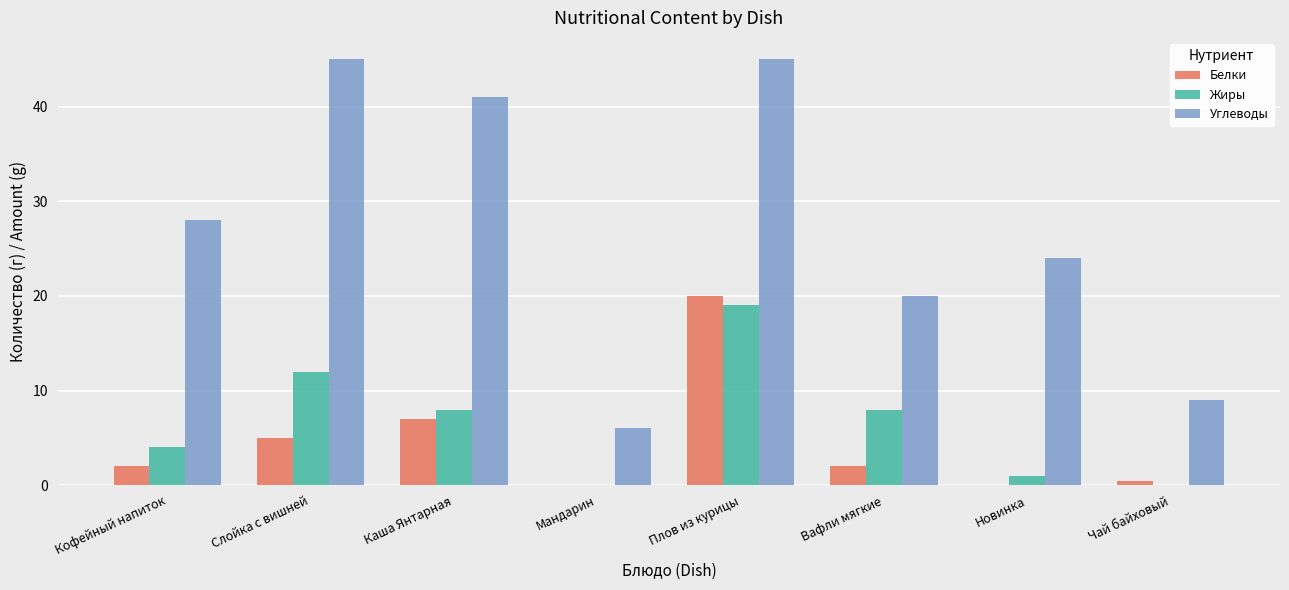

Read the Жиры value at Новинка.

1.0